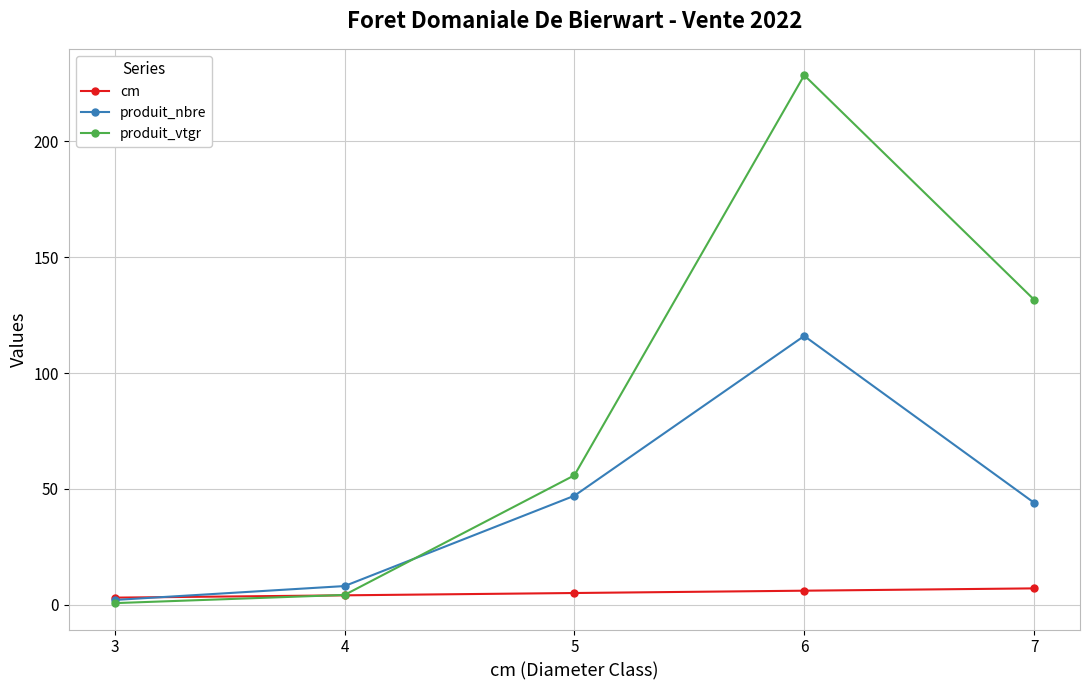

At which category does produit_vtgr reach its first local peak?

6